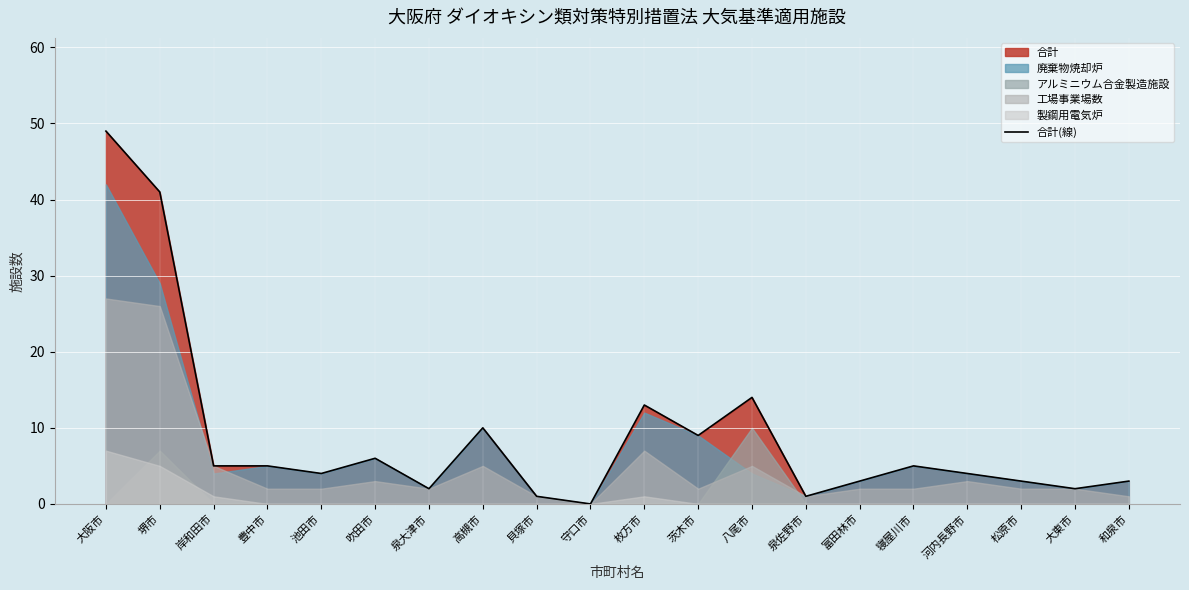

Where is the first local maximum?

吹田市